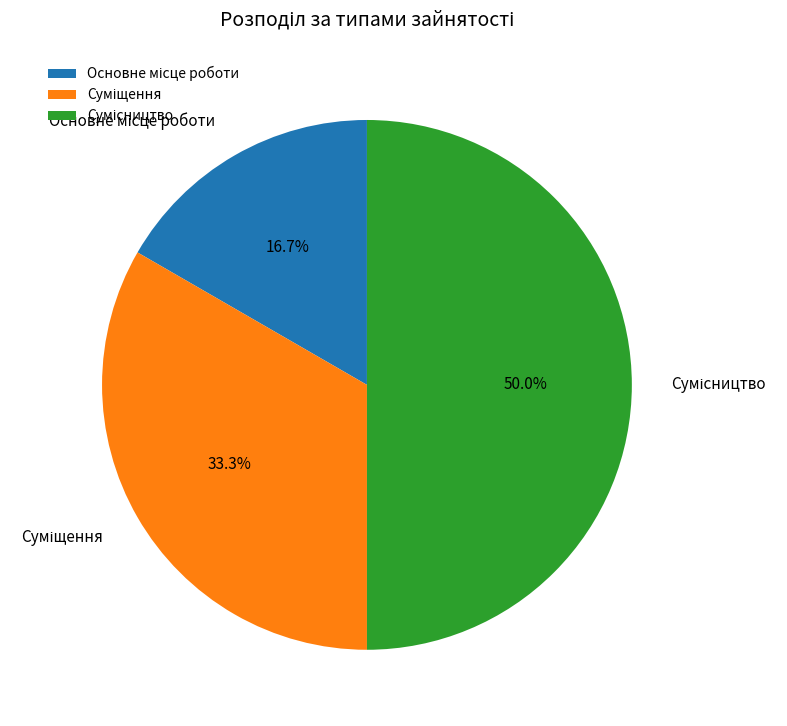

What is the largest slice in the pie chart?

Сумісництво